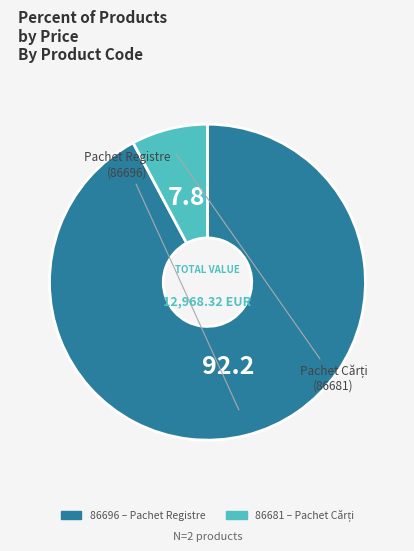

Which slice is the largest?

86696